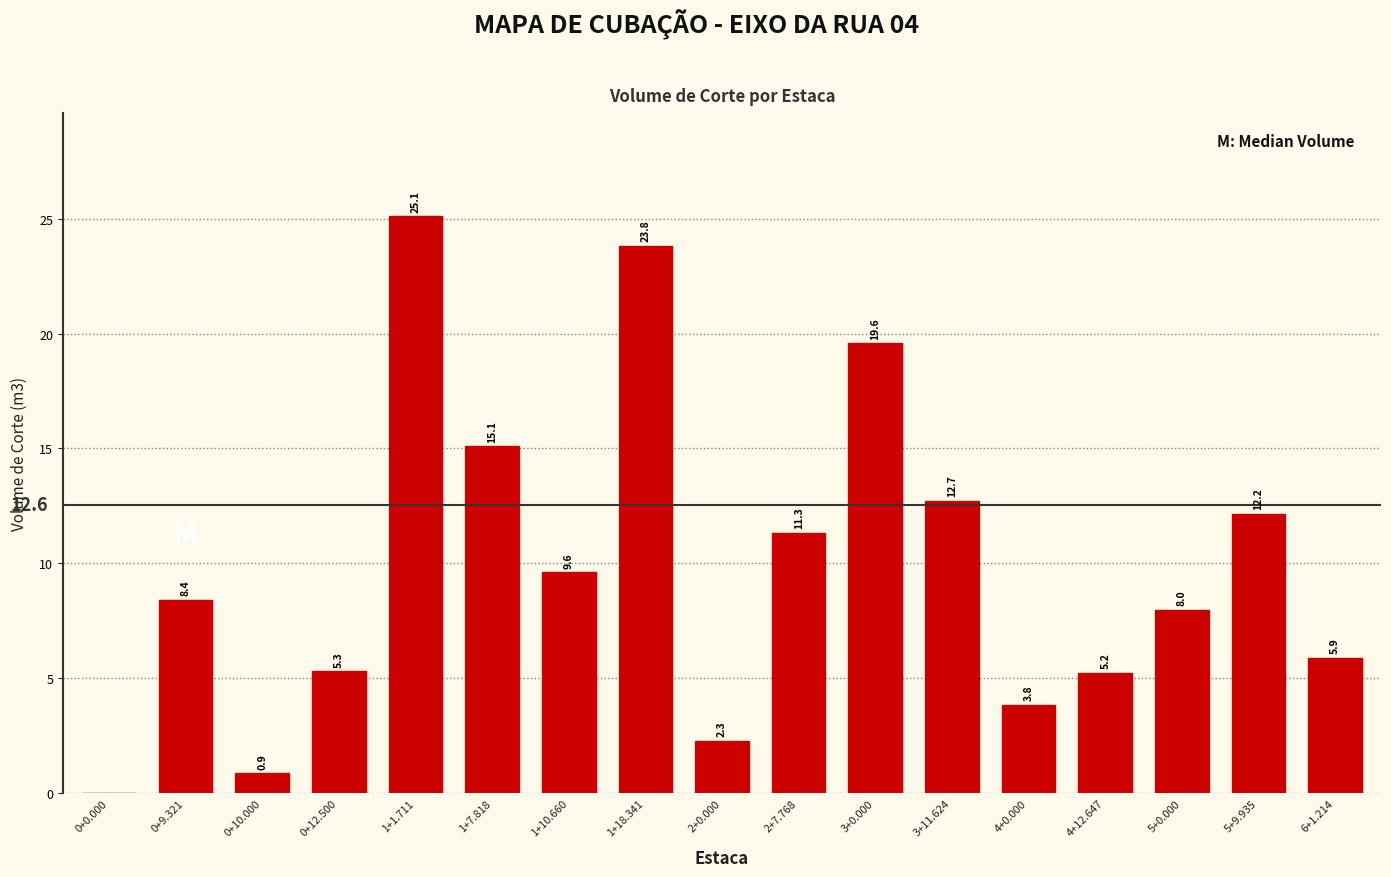

Reading left to right, extract all data points from this chart.

0+0.000=0.0	0+9.321=8.4	0+10.000=0.9	0+12.500=5.3	1+1.711=25.1	1+7.818=15.1	1+10.660=9.6	1+18.341=23.8	2+0.000=2.3	2+7.768=11.3	3+0.000=19.6	3+11.624=12.7	4+0.000=3.8	4+12.647=5.2	5+0.000=8.0	5+9.935=12.2	6+1.214=5.9